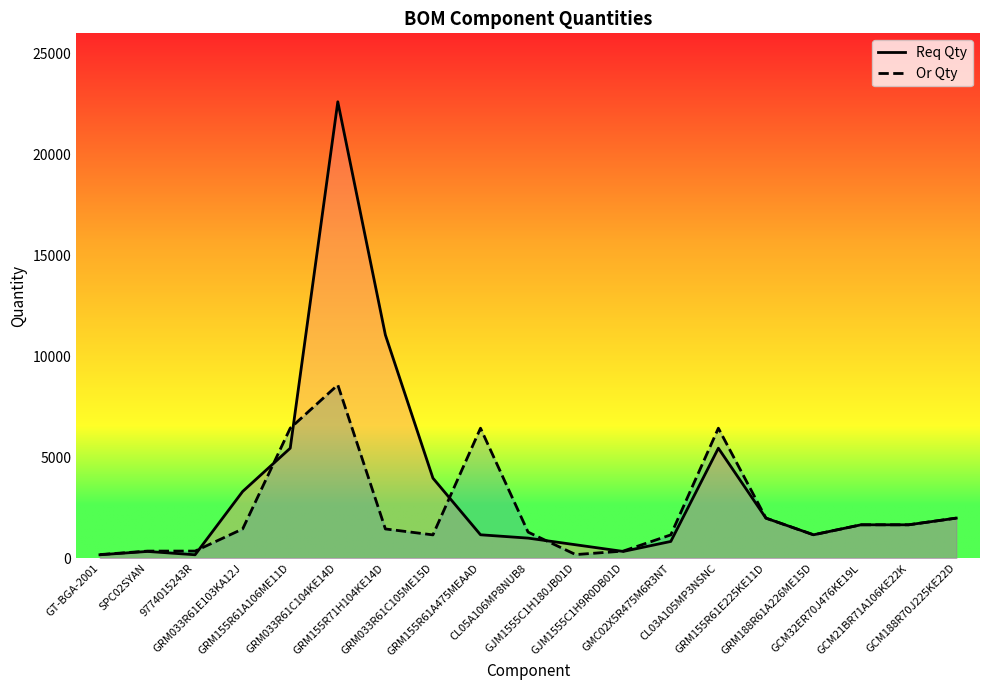

Does the chart have visible grid lines?

No